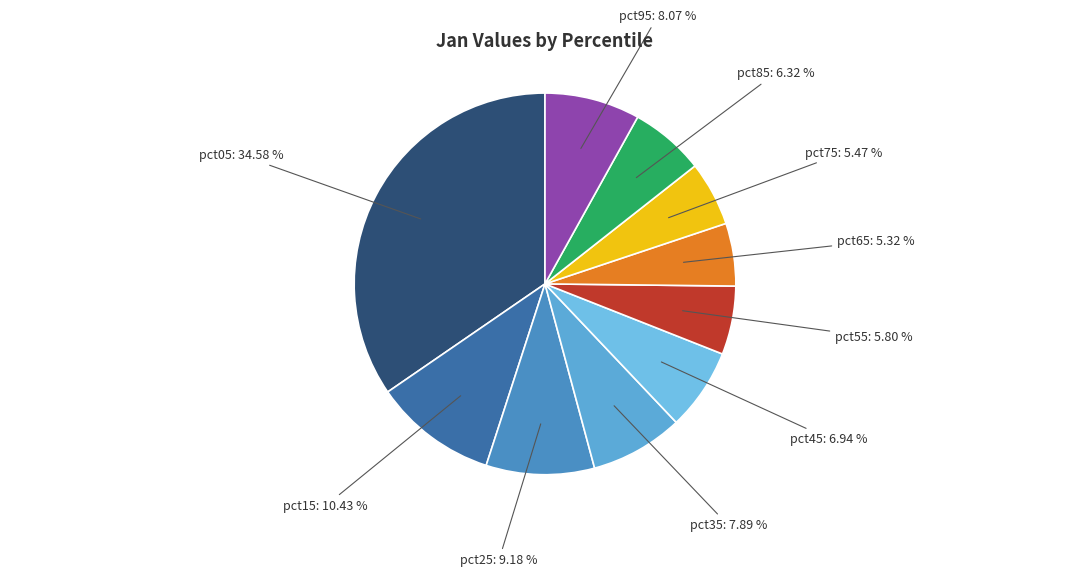

Which has a higher value, pct05: 34.58 % or pct55: 5.80 %?

pct05: 34.58 %